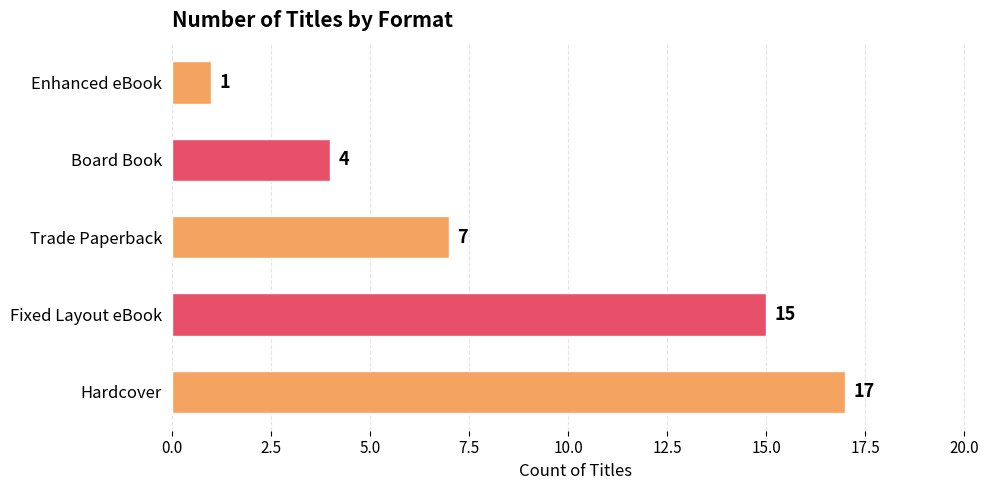

Rank the categories by value from highest to lowest.

Hardcover, Fixed Layout eBook, Trade Paperback, Board Book, Enhanced eBook